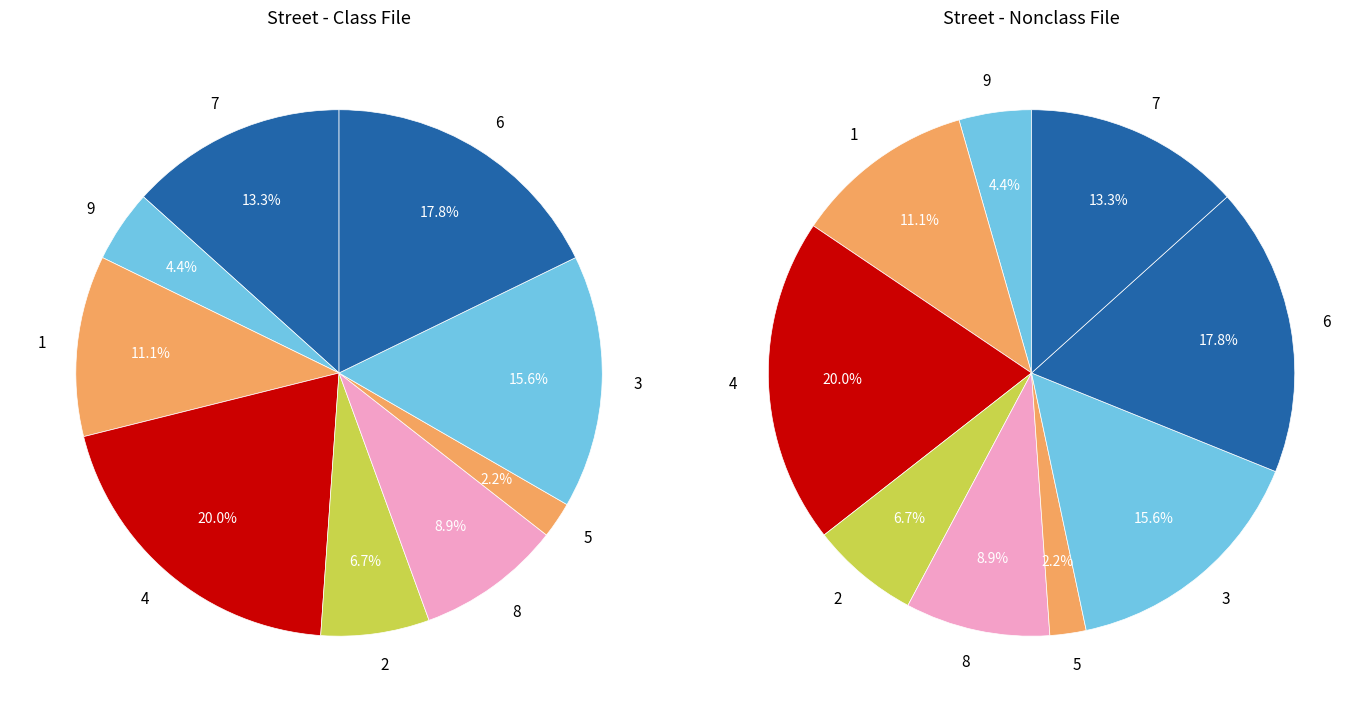

Does any single category account for the majority?

No